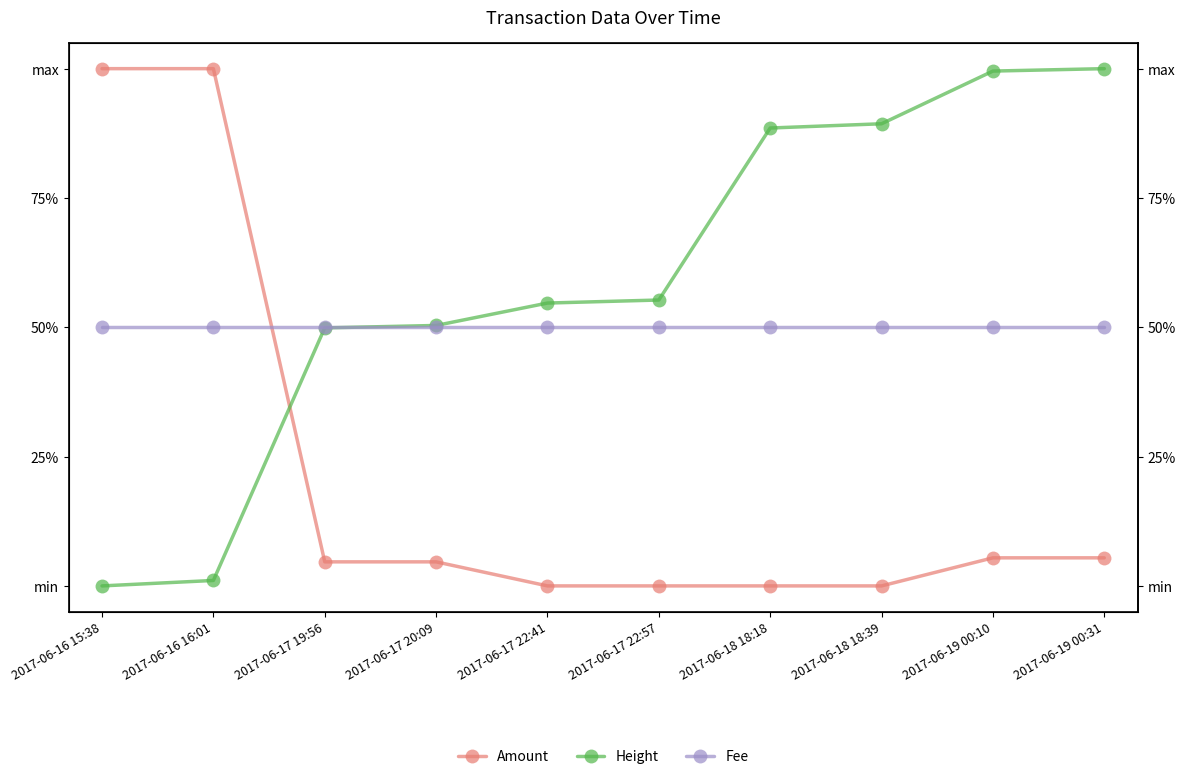

True or false: Height has more than 2 points higher than both neighbors.

False